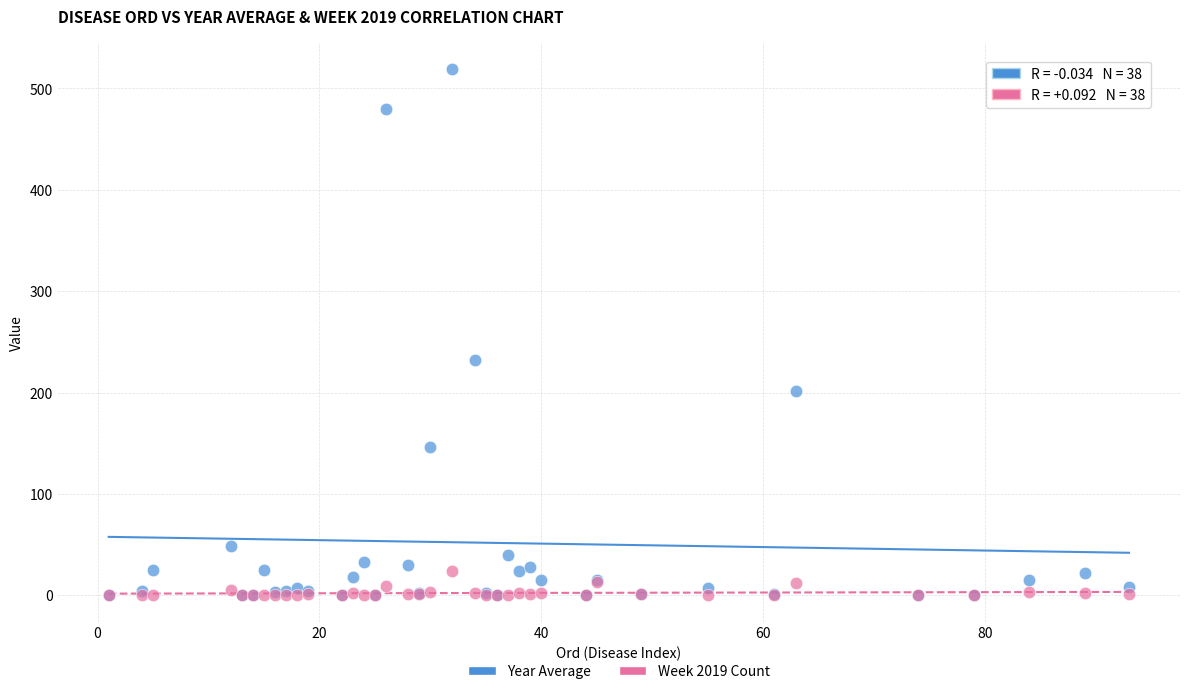

What are all the series names shown in the legend?

Year Average, Week 2019 Count